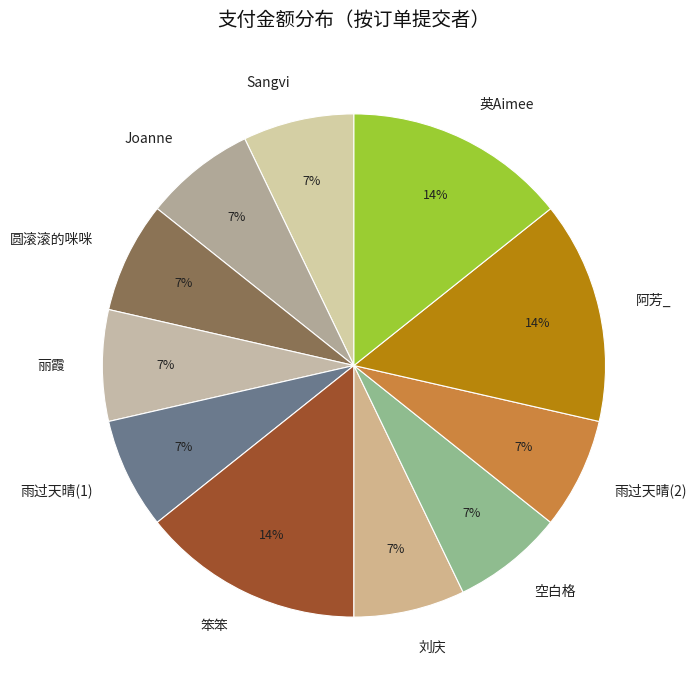

Is the sum of 刘庆 and 空白格 greater than half?

No